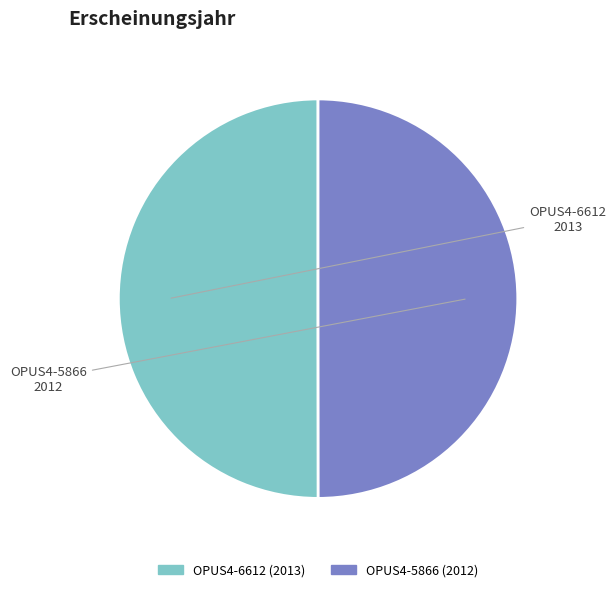

Count the number of slices in the pie.

2